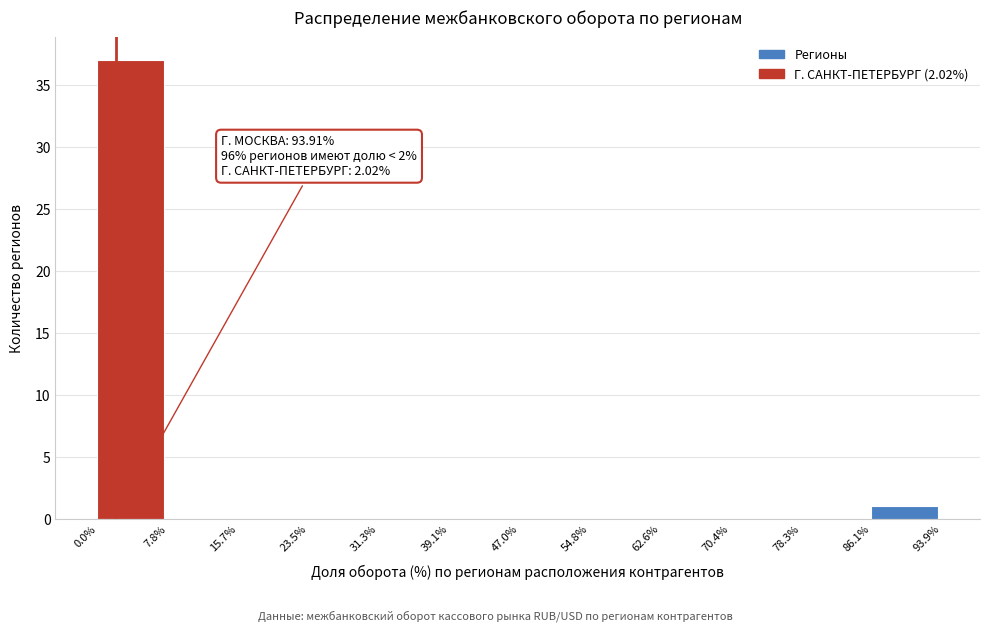

Over which range of the x-axis is the bar tallest?

0.0% to 7.8%